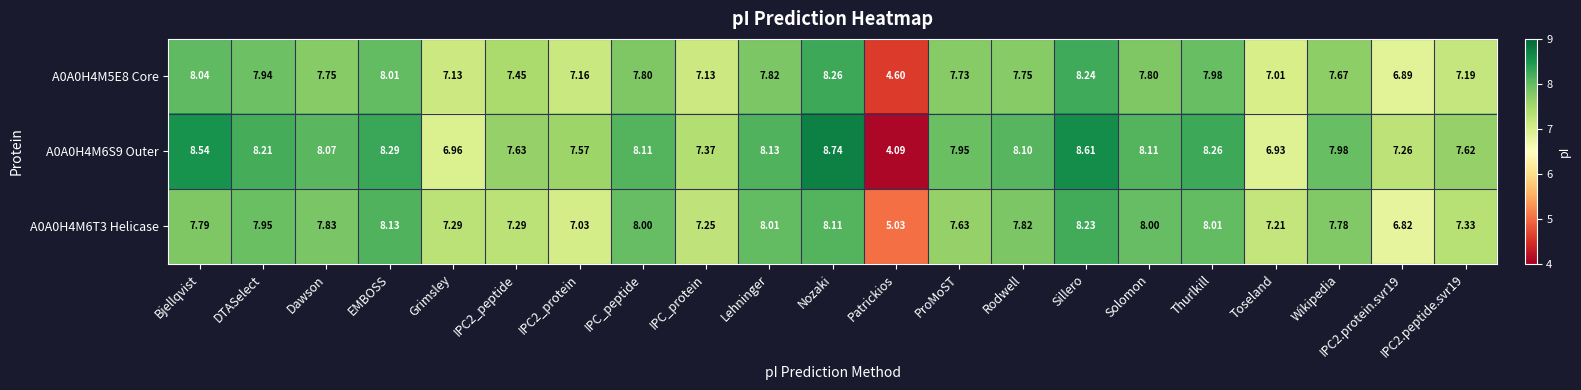

At which category does the chart reach its peak across all series?

Nozaki